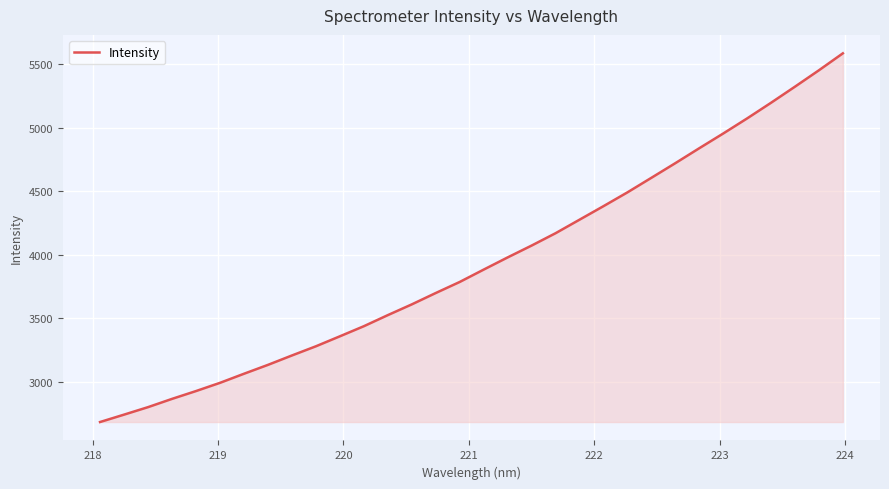

What is the minimum value shown in the chart?

2681.6